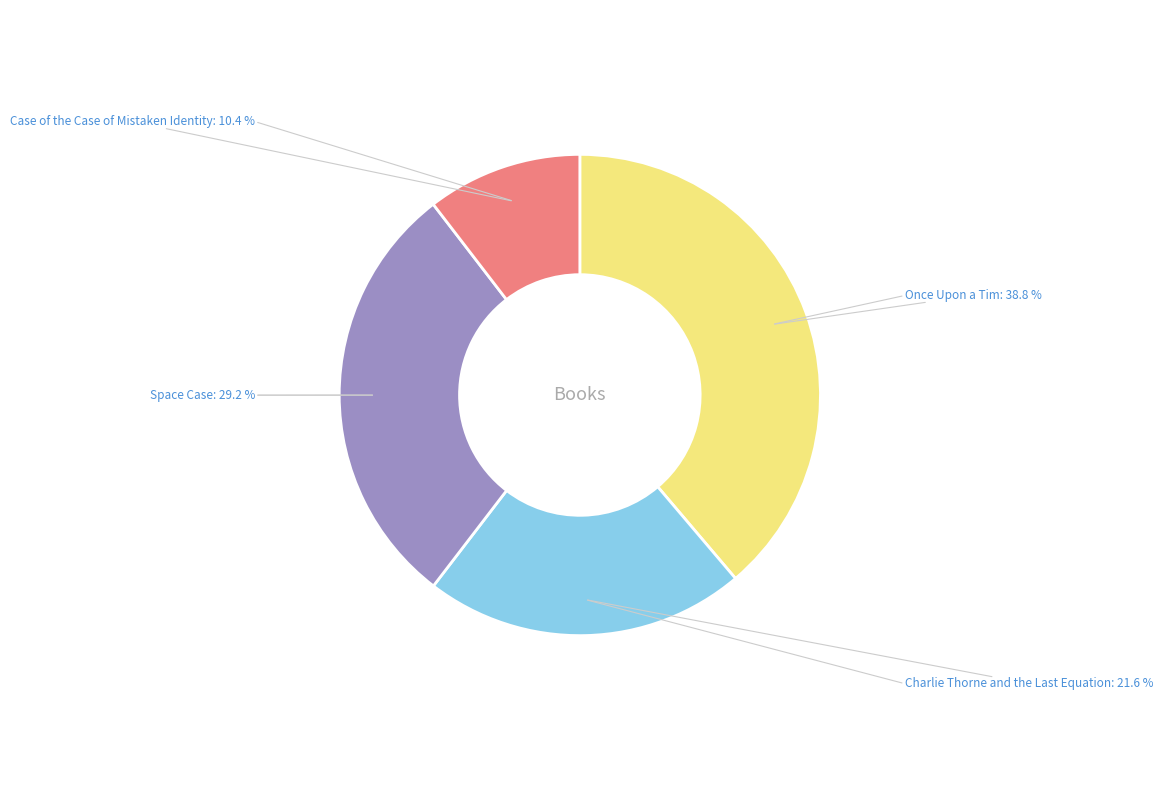

The Case of the Case of Mistaken Identity slice represents 10% of the pie. True or false?

True